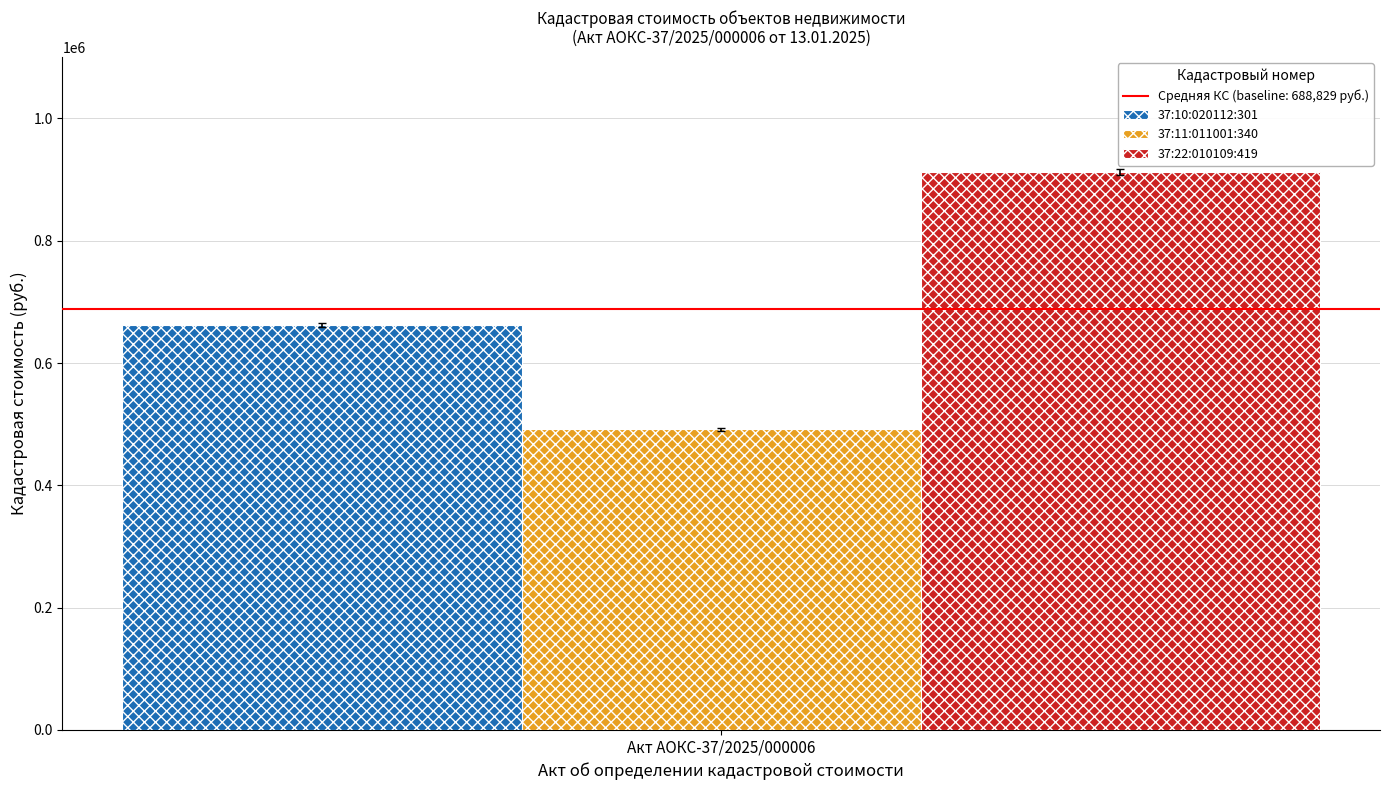

Read the 37:11:011001:340 value at Акт АОКС-37/2025/000006.

491715.5